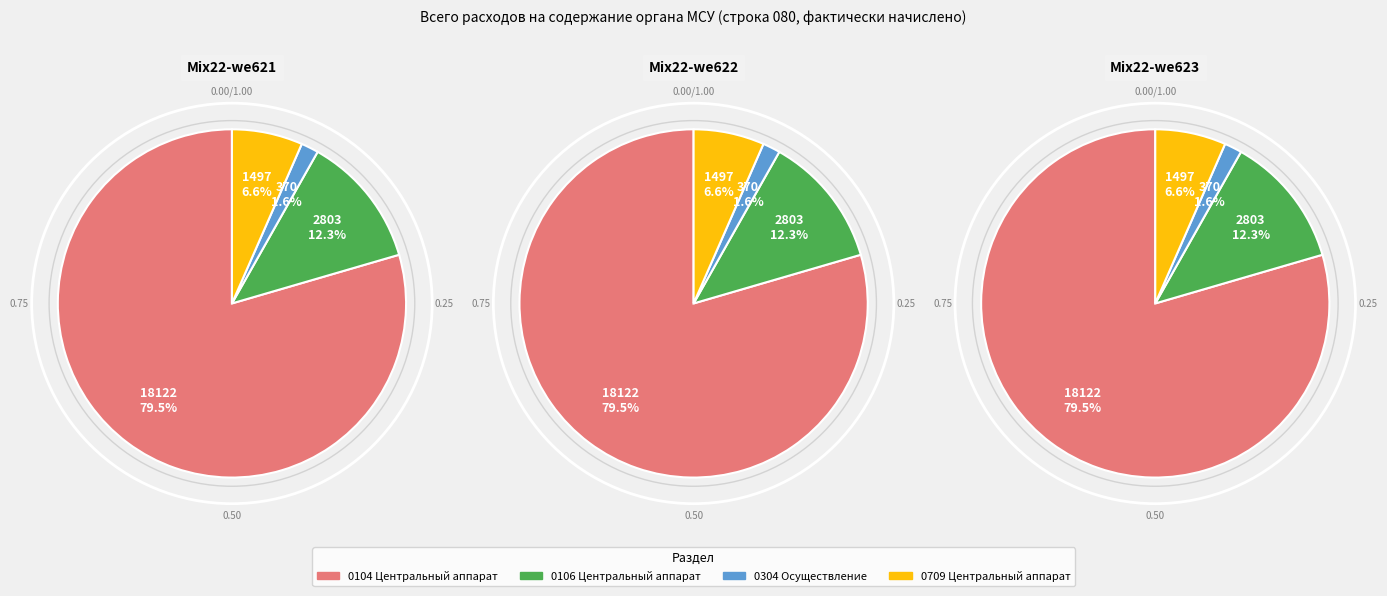

Which slice represents more than half of the pie?

0104 Центральный аппарат